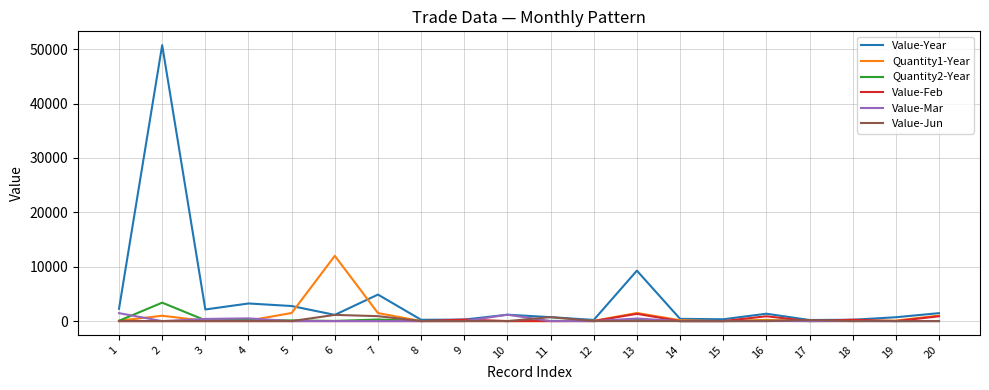

What is the greatest value displayed?

50748